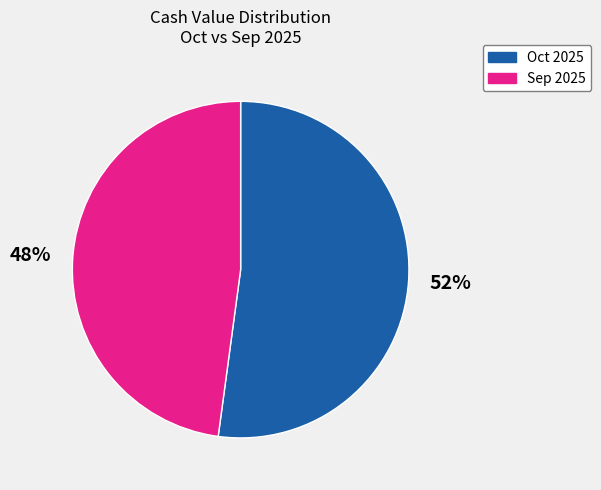

To the nearest percent, what is the difference between the largest and smallest slice percentages?

4%